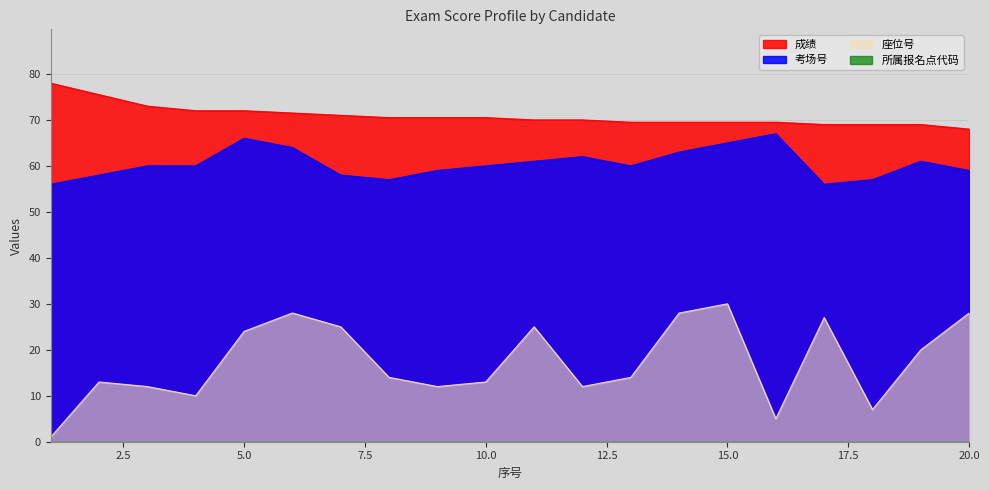

Which series has the largest total across all categories?

成绩